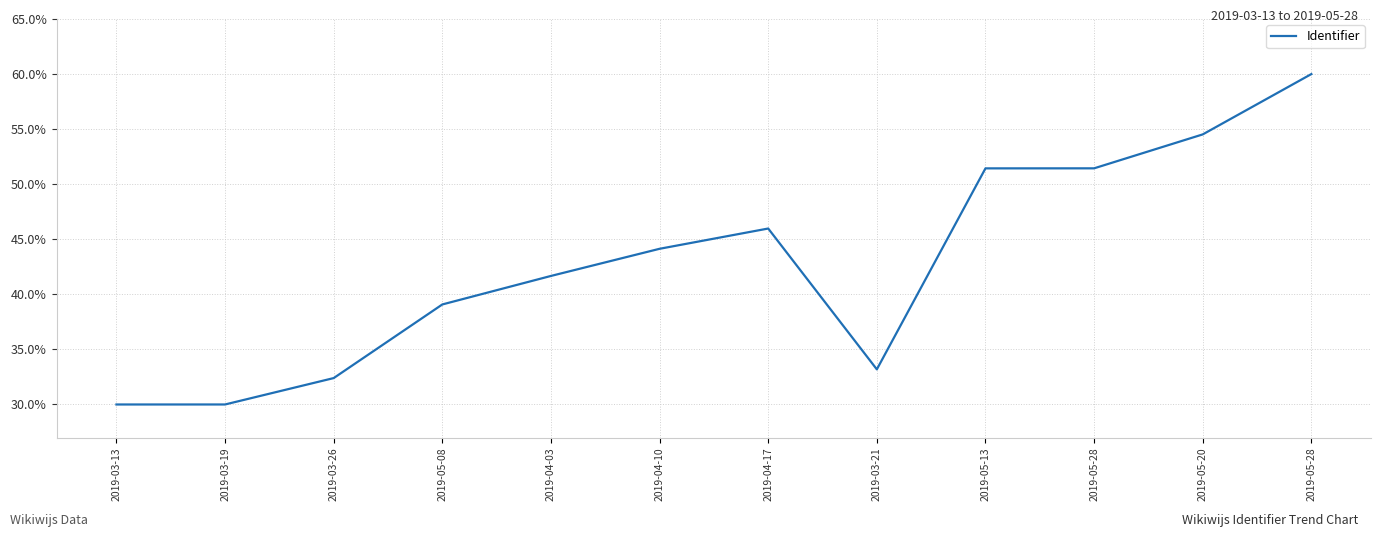

Where is the first local maximum?

2019-04-17